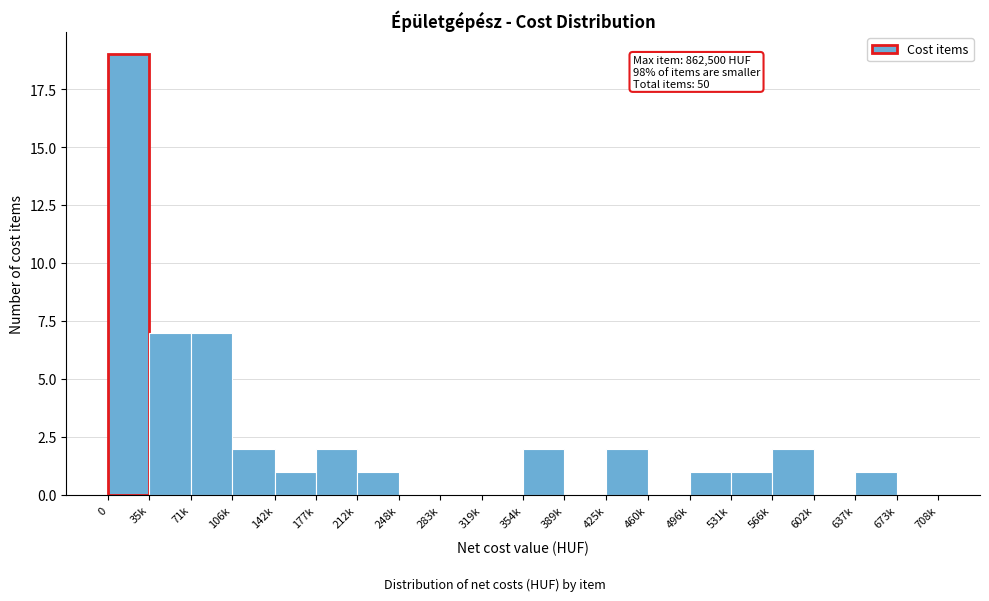

Reading left to right, transcribe all the data shown in this chart.

0=19	35k=7	71k=7	106k=2	142k=1	177k=2	212k=1	248k=0	283k=0	319k=0	354k=2	389k=0	425k=2	460k=0	496k=1	531k=1	566k=2	602k=0	637k=1	673k=0